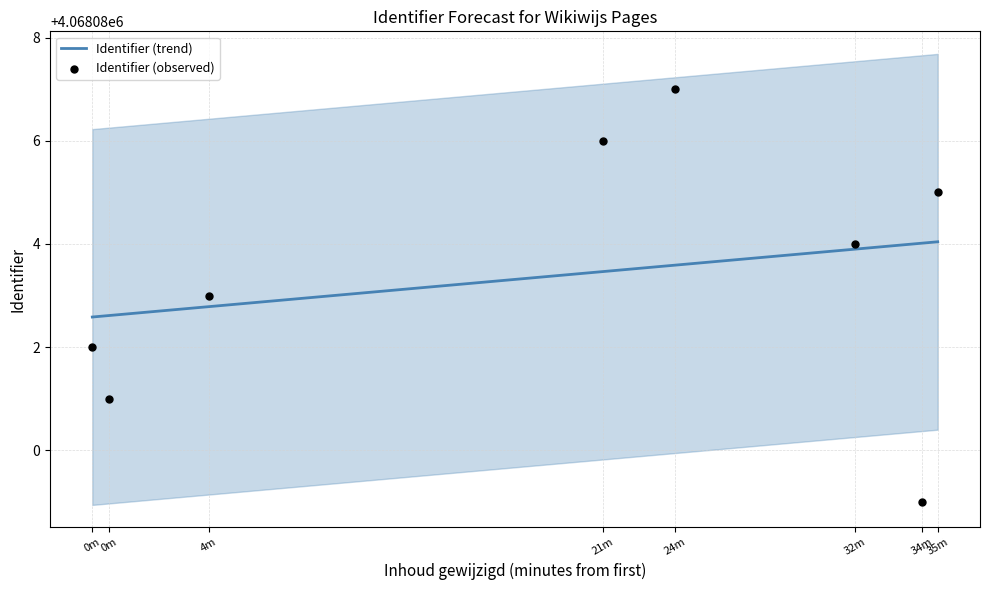

At which category is the sum across all series the highest?

24m